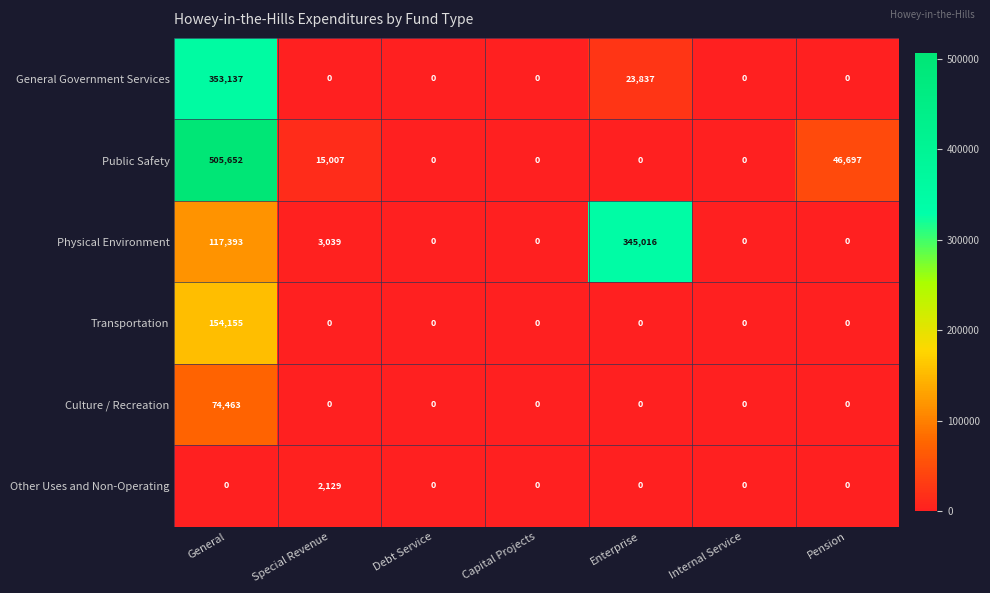

The value of Public Safety at Pension is 46697. True or false?

True